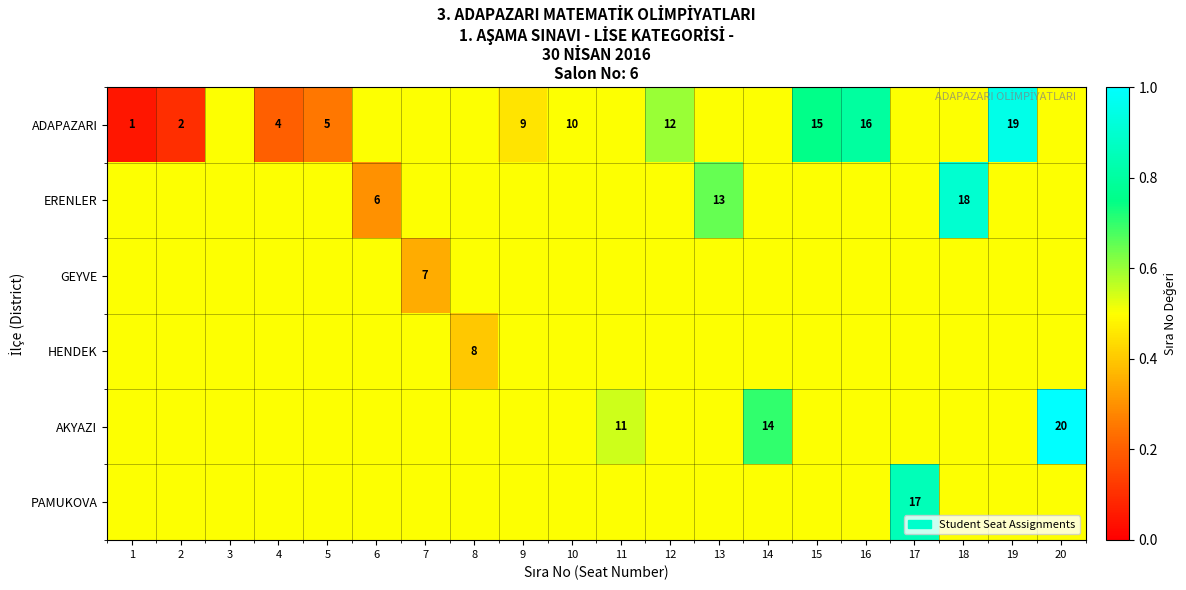

Count the AKYAZI values in the range 0 to 1.

20